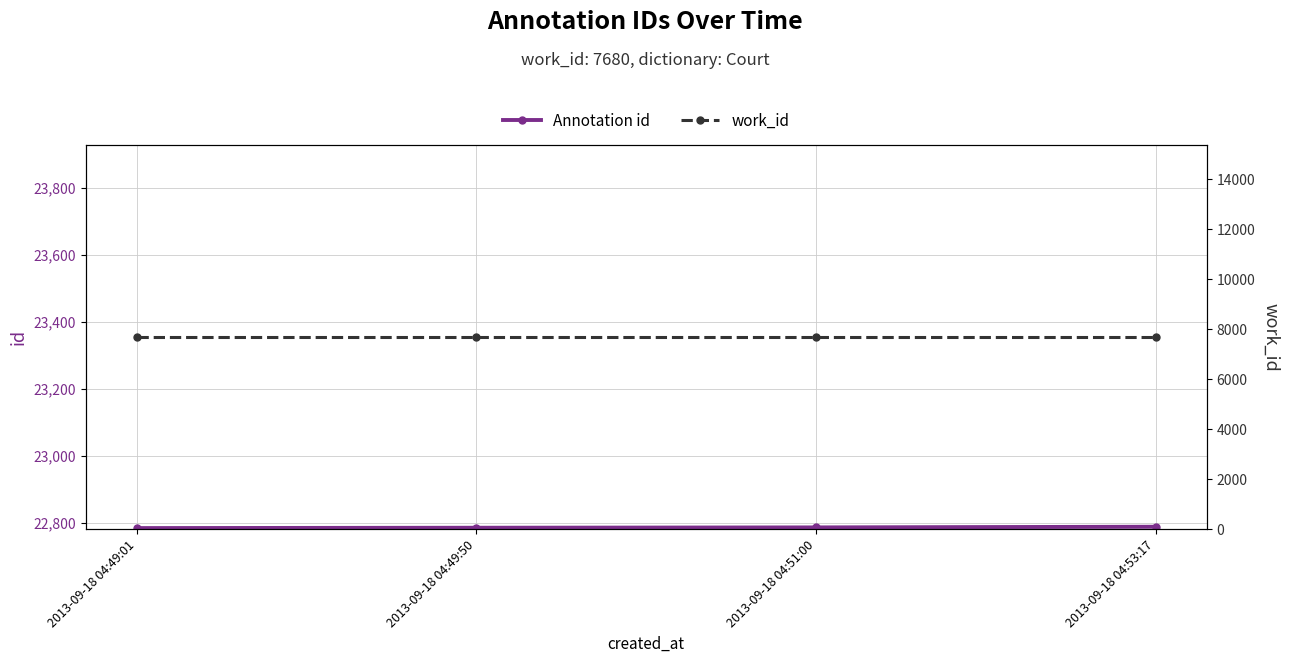

What is the value of the Annotation id point at the 3rd from the left?

22786